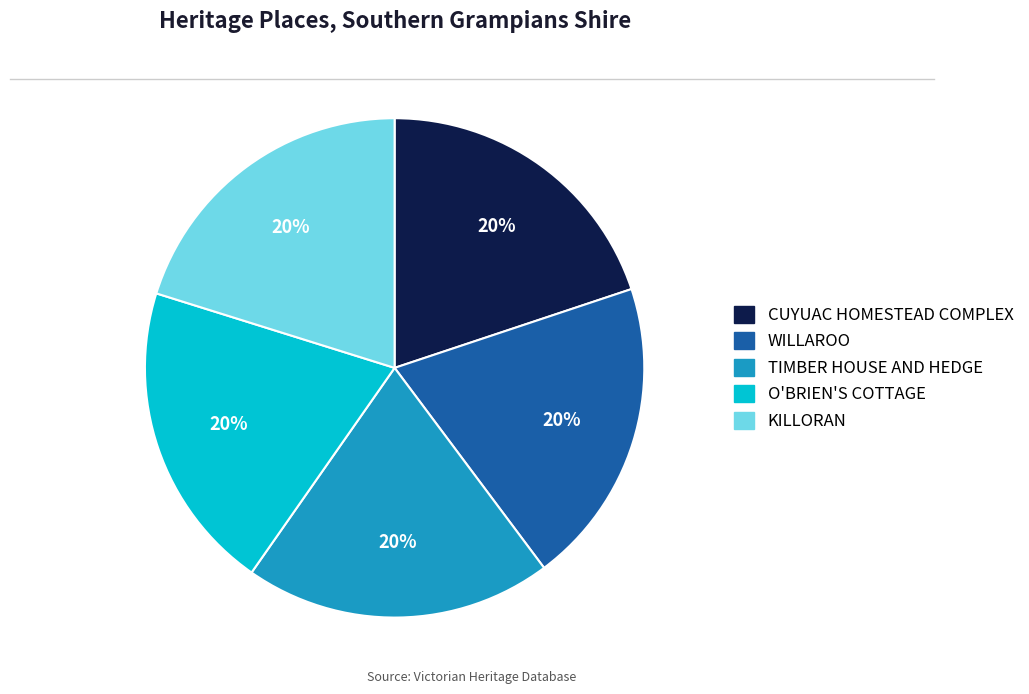

Is the sum of O'BRIEN'S COTTAGE and KILLORAN greater than half?

No